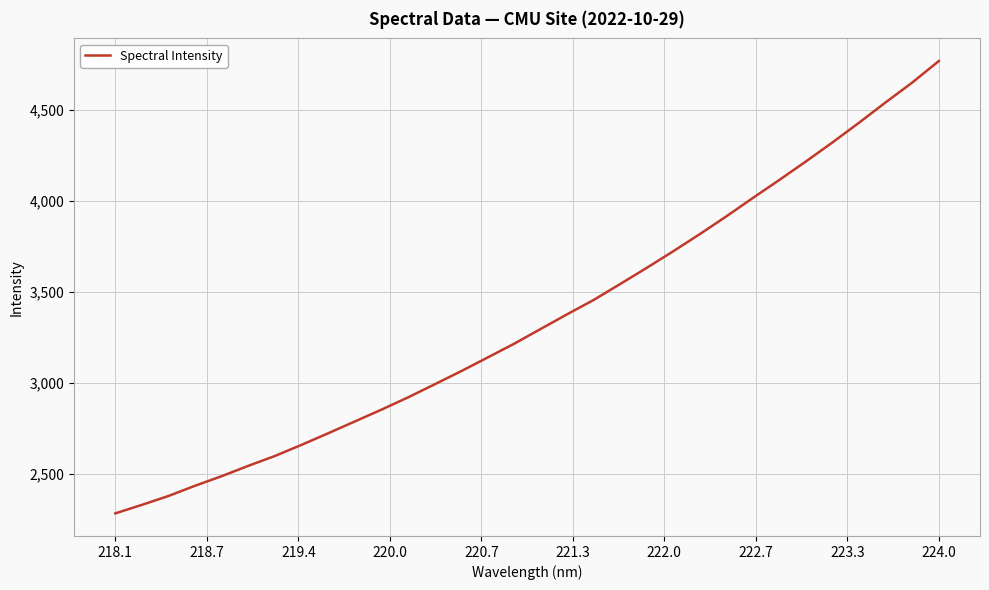

What is the difference between the maximum and minimum values?

2487.2